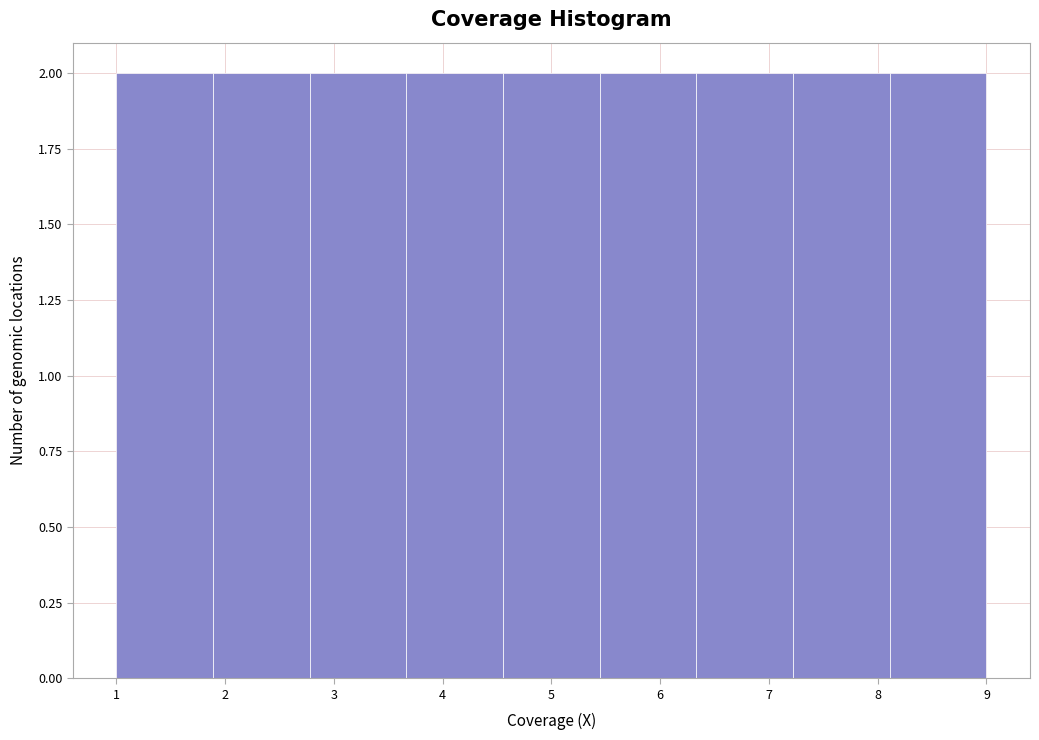

What is the height of the bar covering 4.6 to 5.4 on the x-axis? Neither the bar edges nor the heights are printed on the chart, so give them approximately, as read against the axes.

2